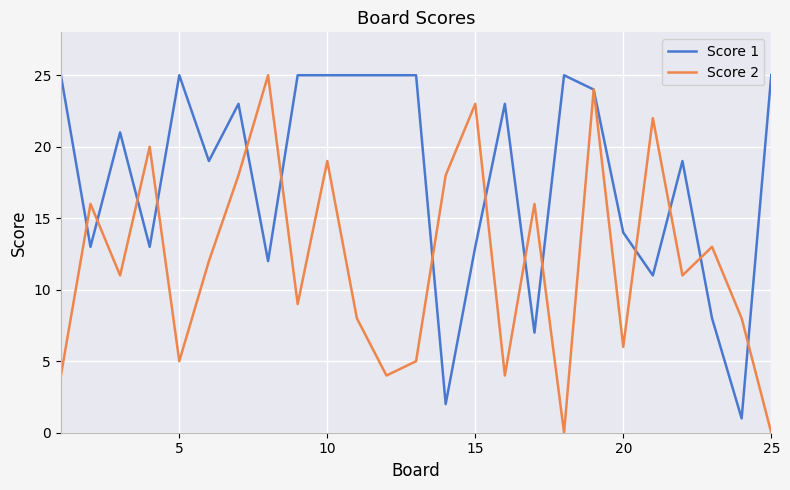

Rank the series by their average value, from highest to lowest.

Score 1, Score 2